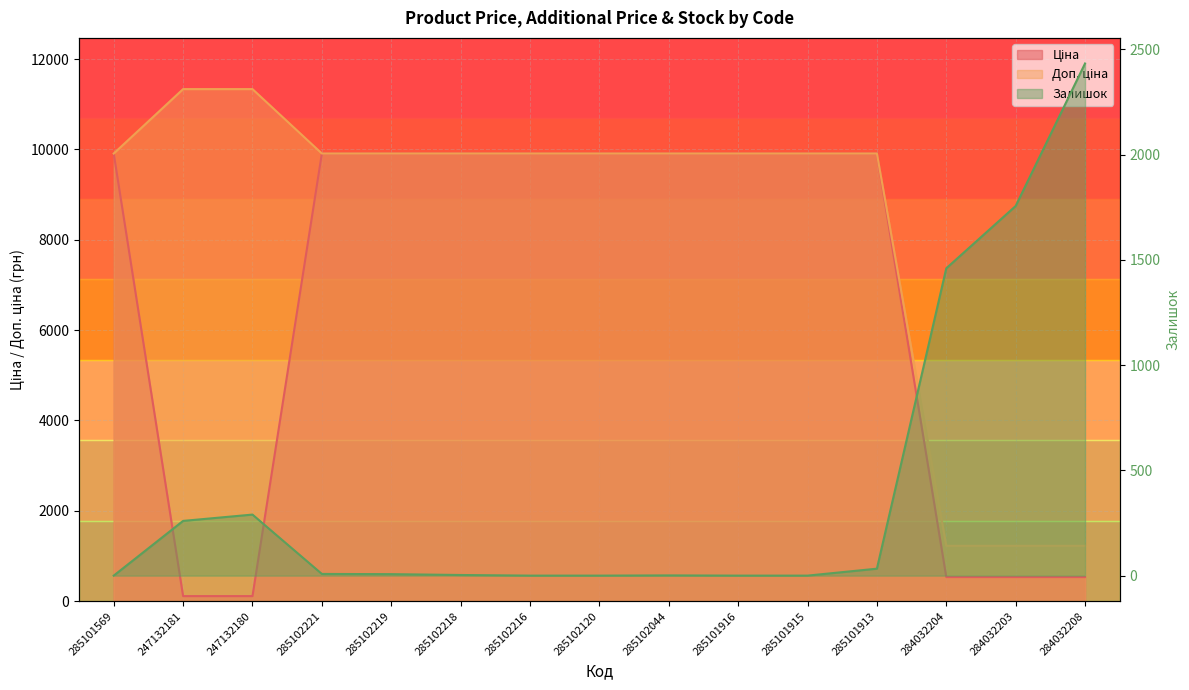

What is the maximum value for Доп. ціна?

11334.0